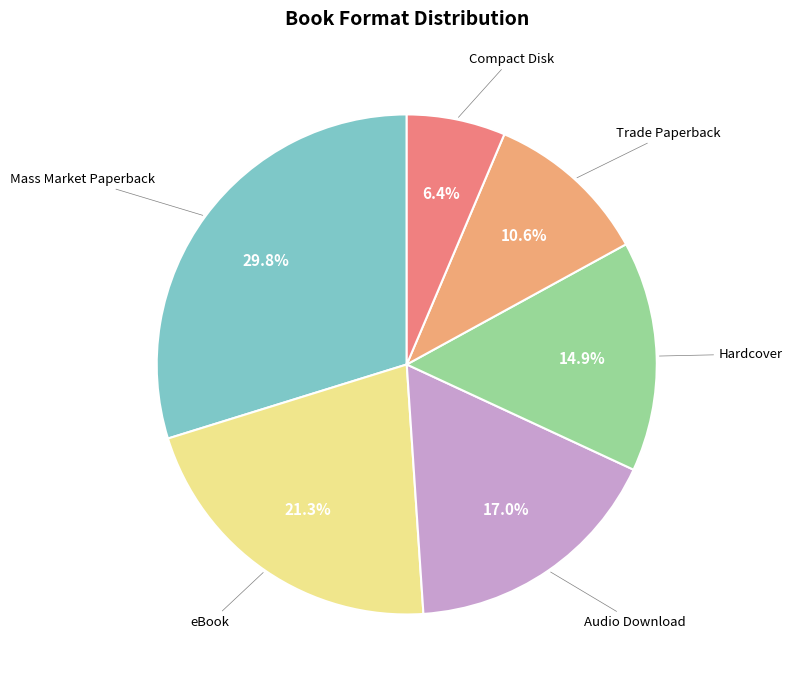

Does any single category account for the majority?

No